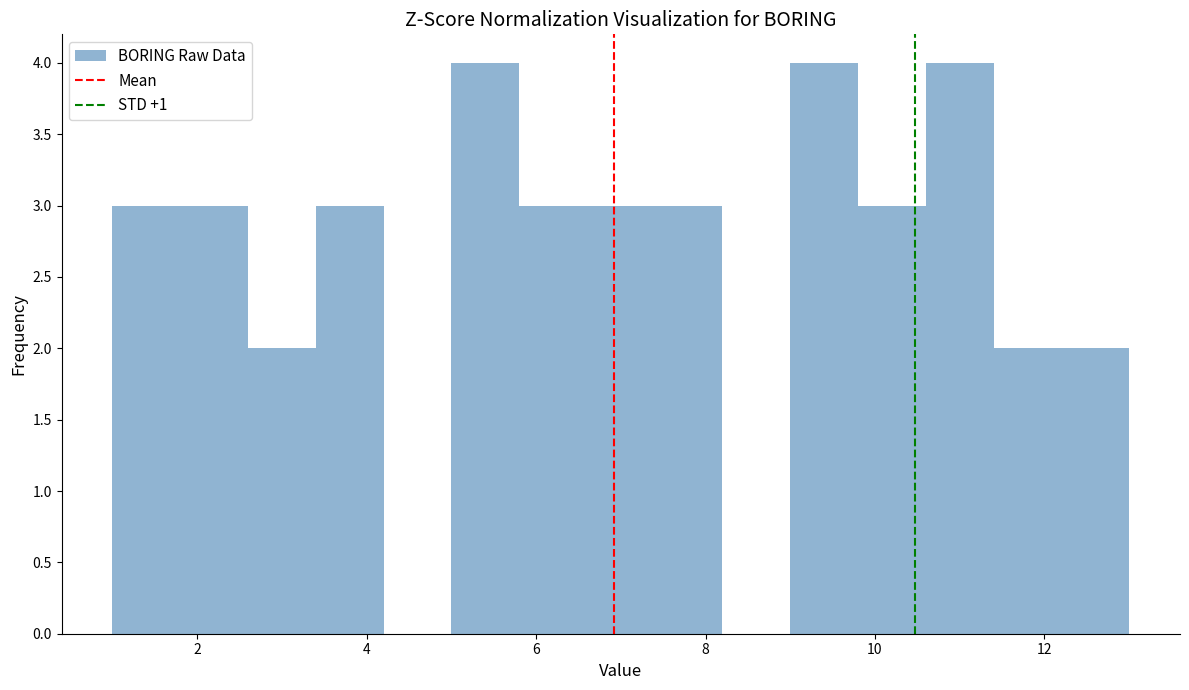

Reading left to right, list every bar in this chart as the range it spans on the x-axis followed by its height. The values are not printed on the chart, so give them approximately, as read against the axis.

1.0 to 1.8: 3
1.8 to 2.6: 3
2.6 to 3.4: 2
3.4 to 4.2: 3
4.2 to 5.0: 0
5.0 to 5.8: 4
5.8 to 6.6: 3
6.6 to 7.4: 3
7.4 to 8.2: 3
8.2 to 9.0: 0
9.0 to 9.8: 4
9.8 to 10.6: 3
10.6 to 11.4: 4
11.4 to 12.2: 2
12.2 to 13.0: 2